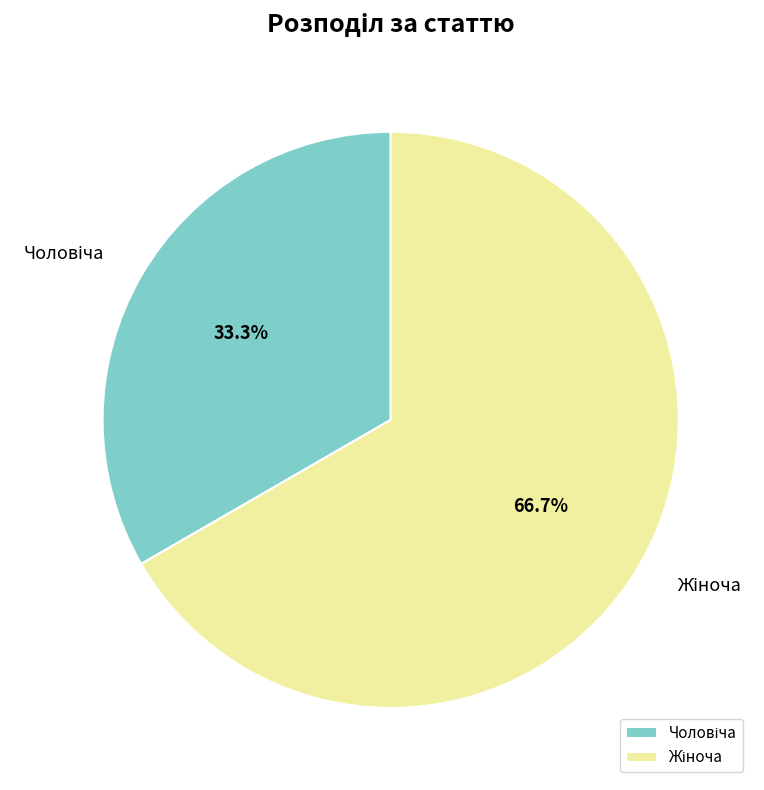

Does any single category account for the majority?

Yes